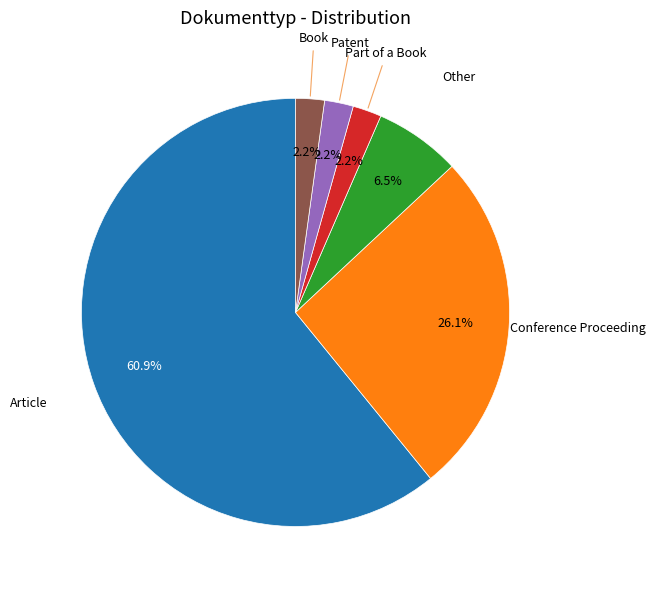

Which category has the biggest portion of the pie?

Article